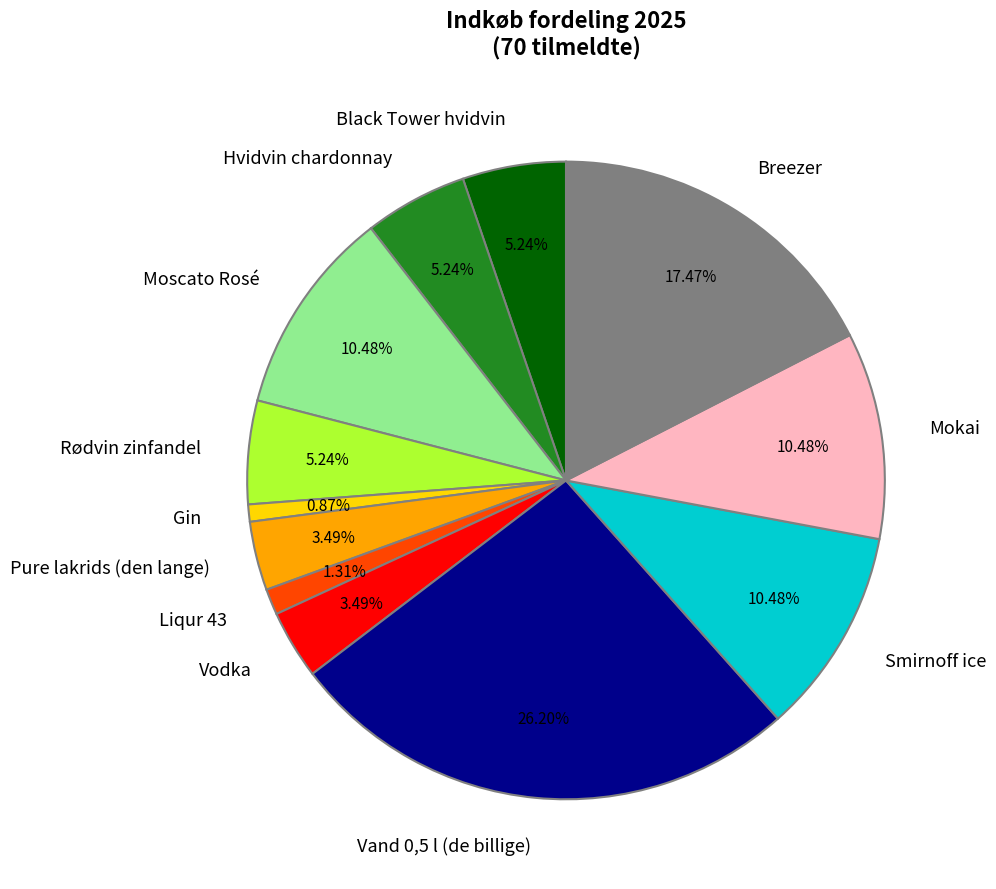

Do Moscato Rosé and Breezer together represent more than half of the pie?

No